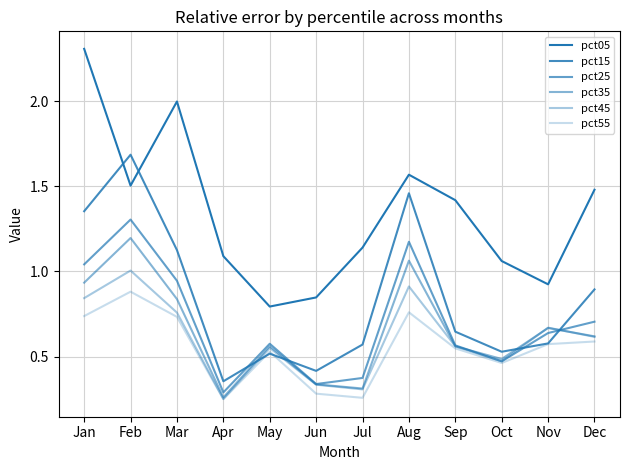

Is it true that pct25 equals 0.5 at Oct?

True